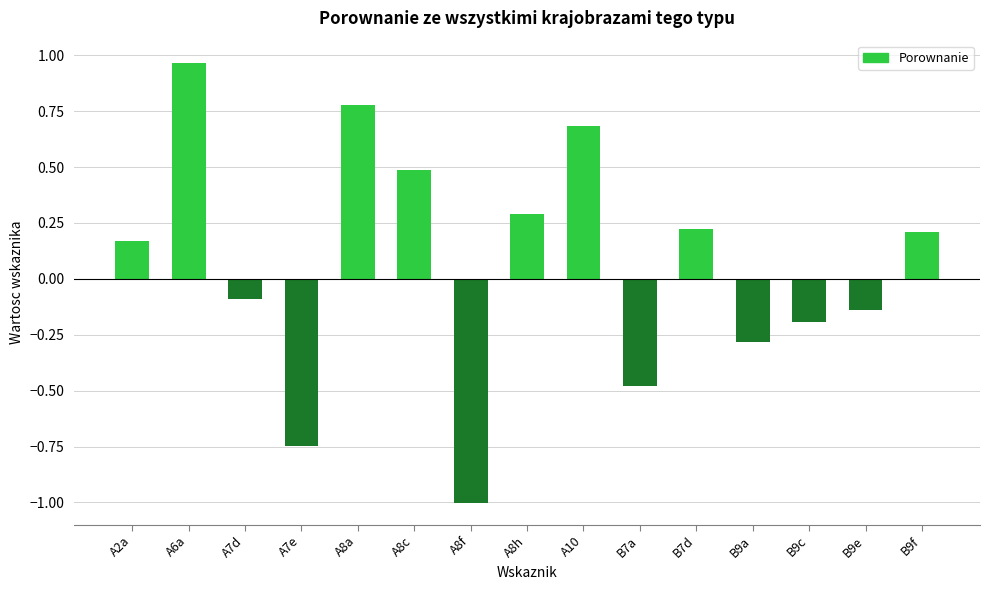

Which has a higher value, A10 or B9c?

A10